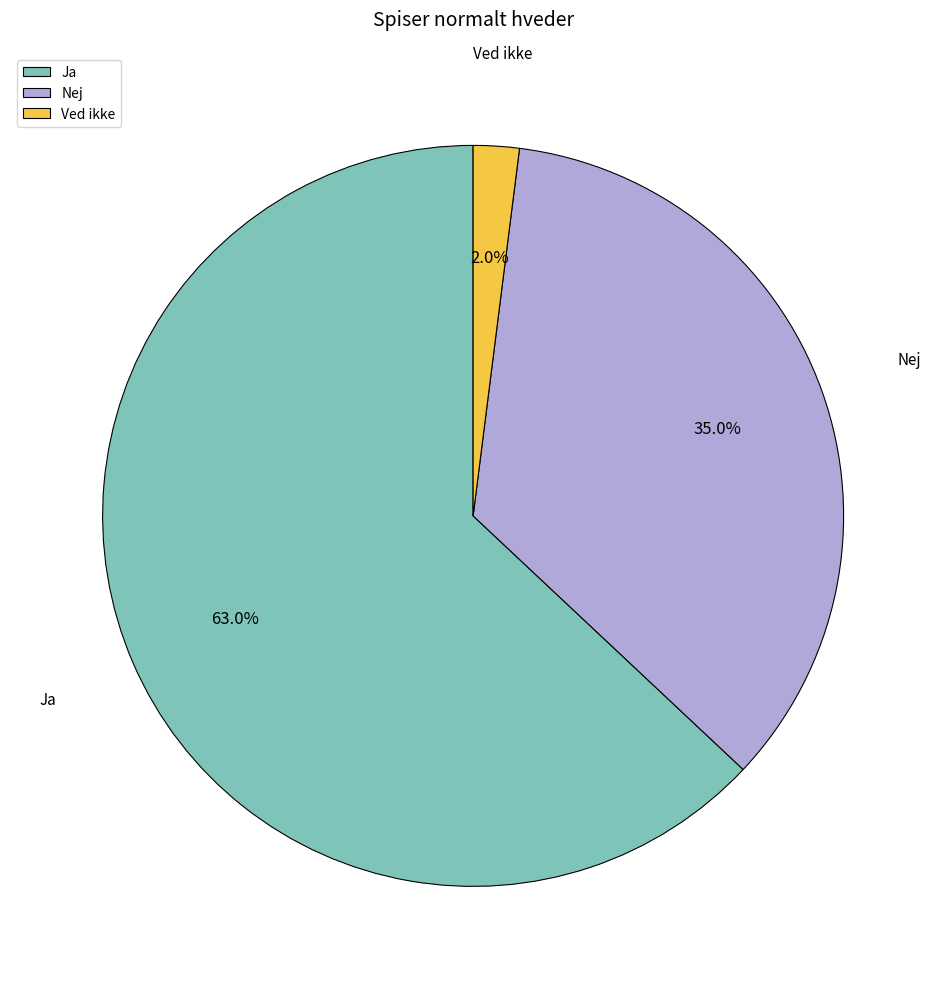

To the nearest percent, what is the average slice percentage?

33%